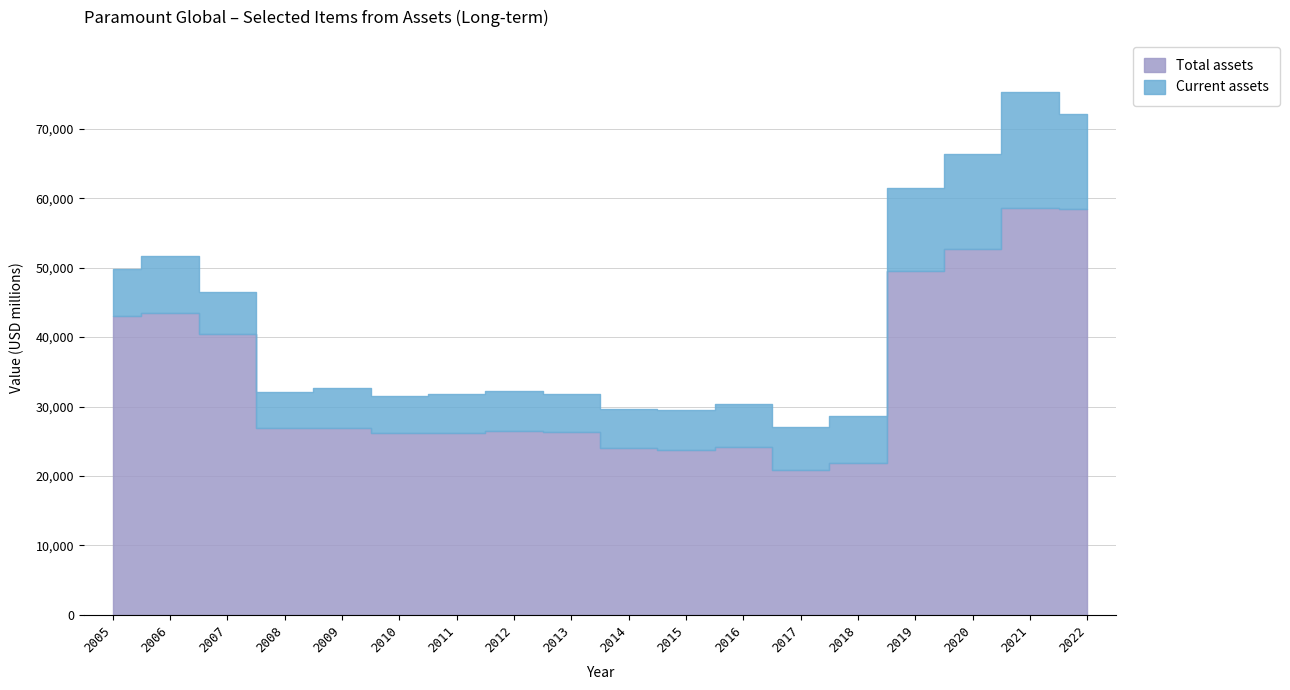

What is the difference between the maximum and minimum values in the Total assets series?

37777